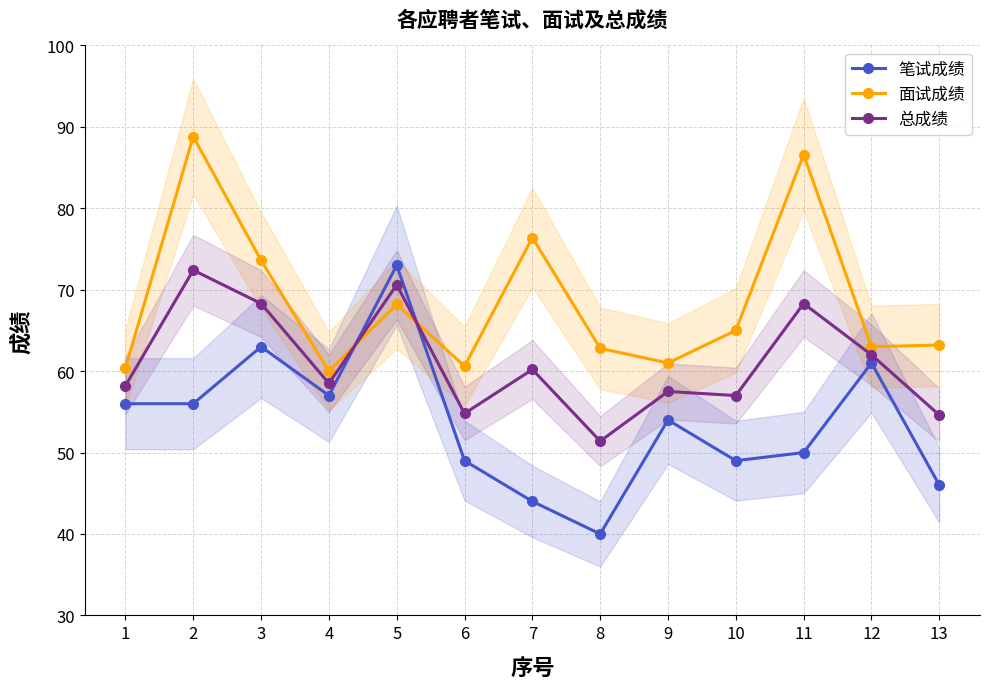

What are all the series names shown in the legend?

笔试成绩, 面试成绩, 总成绩